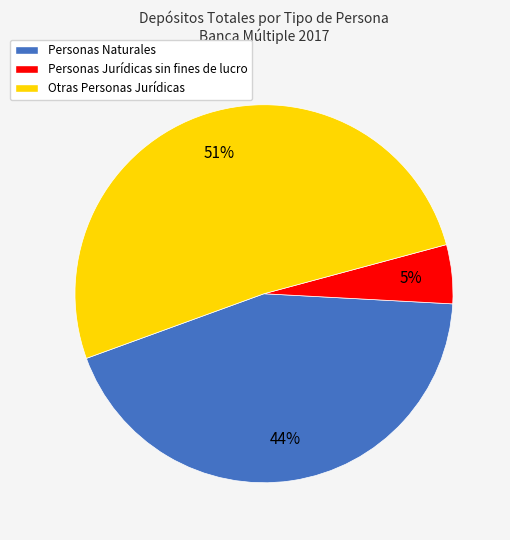

What is the largest slice in the pie chart?

Otras Personas Jurídicas